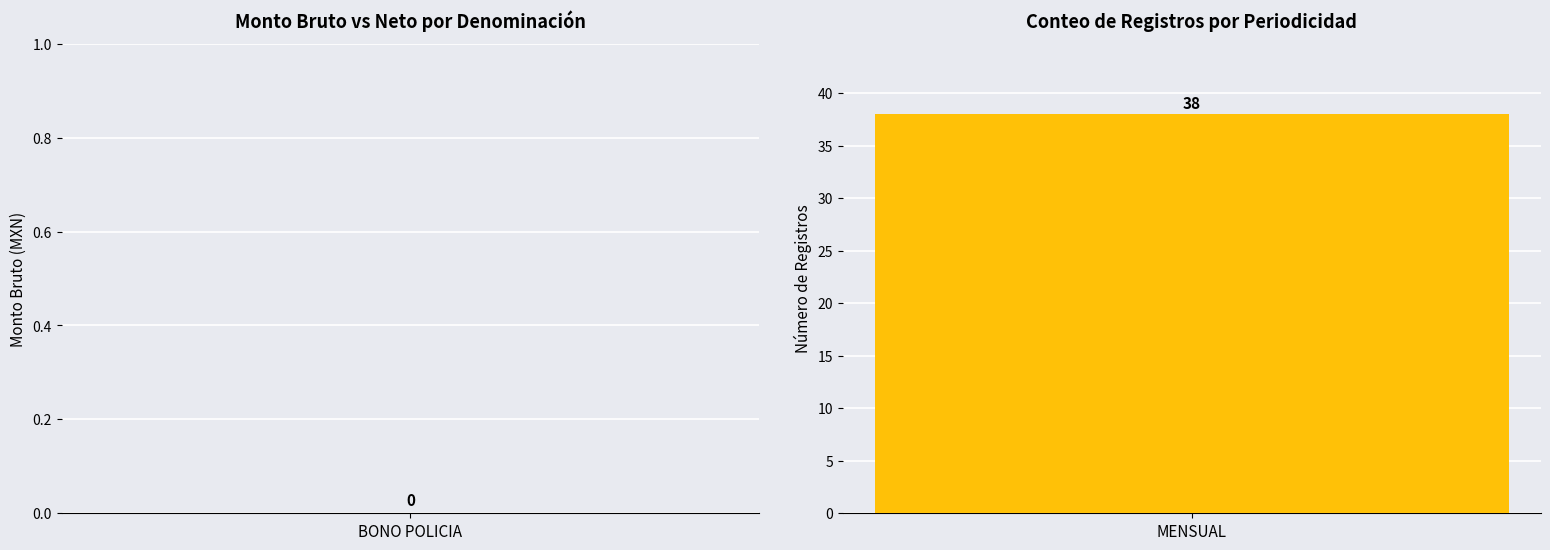

True or false: Monto bruto de los estímulos has a value of 0 at 4.

True